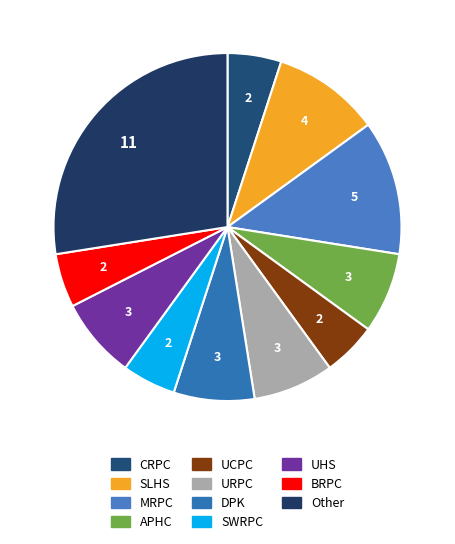

What percentage is the Other slice, to the nearest percent?

28%